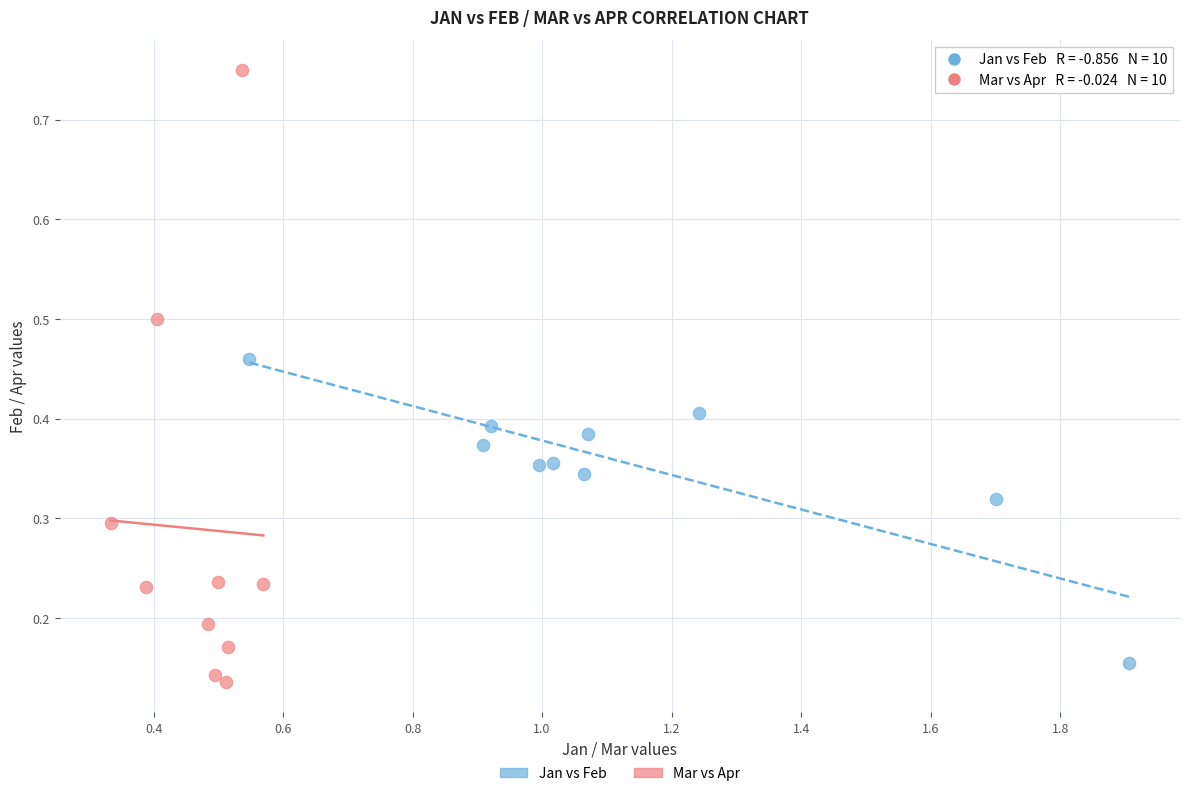

Which series has the largest Y range (max minus min)?

Mar vs Apr